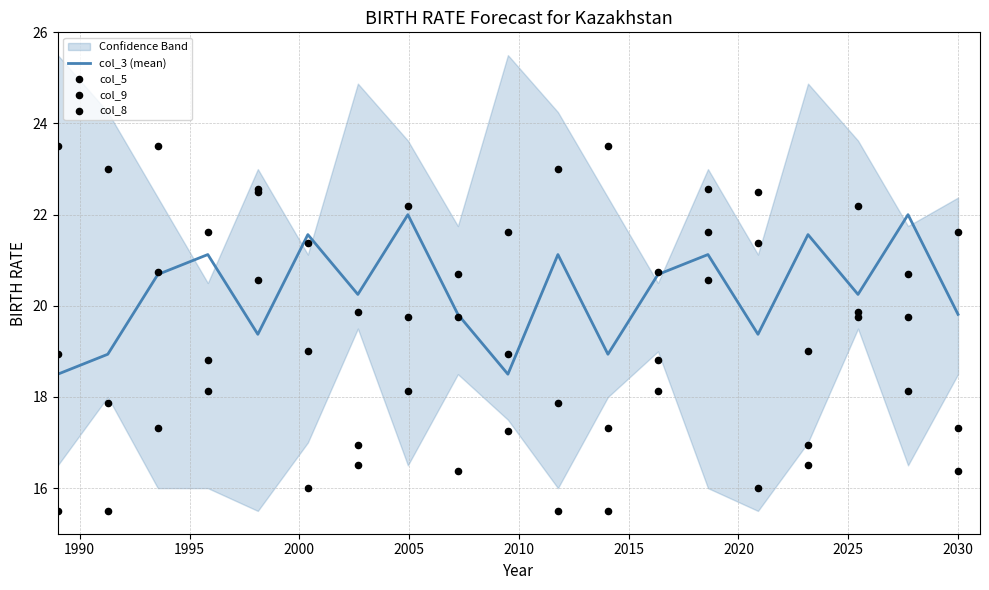

Which series has the largest total across all categories?

col_3 (mean)